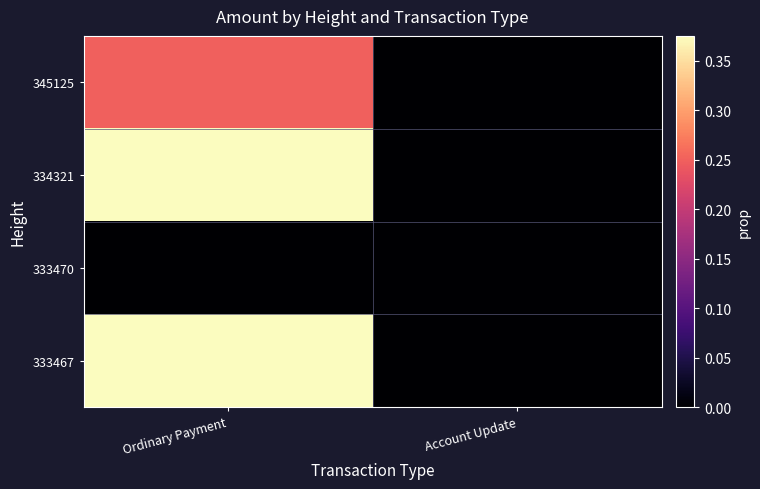

Reading left to right, extract all data points from this chart.

345125: Ordinary Payment=0.2	Account Update=0.0
334321: Ordinary Payment=0.4	Account Update=0.0
333470: Ordinary Payment=0.0	Account Update=0.0
333467: Ordinary Payment=0.4	Account Update=0.0